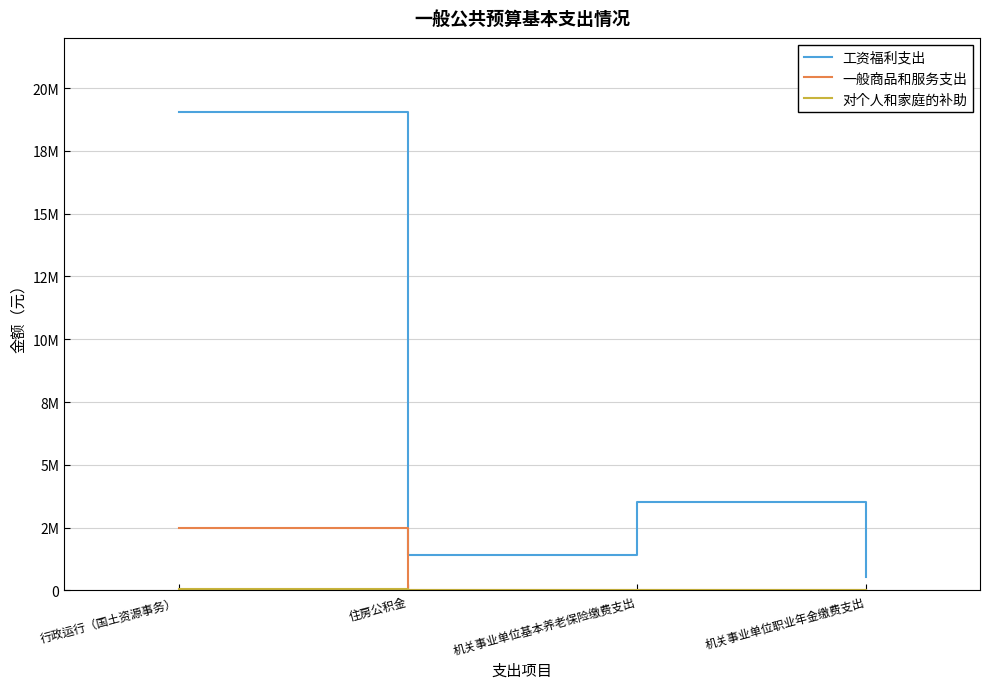

Does the chart have visible grid lines?

Yes